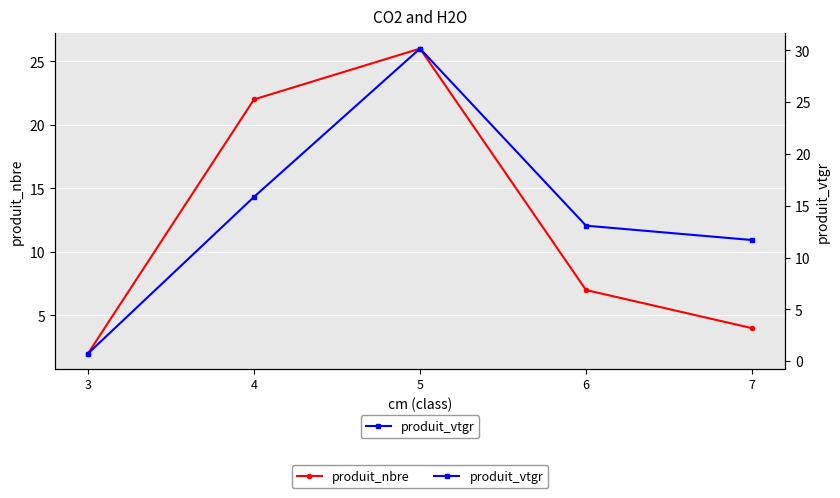

What are all the series names shown in the legend?

produit_nbre, produit_vtgr